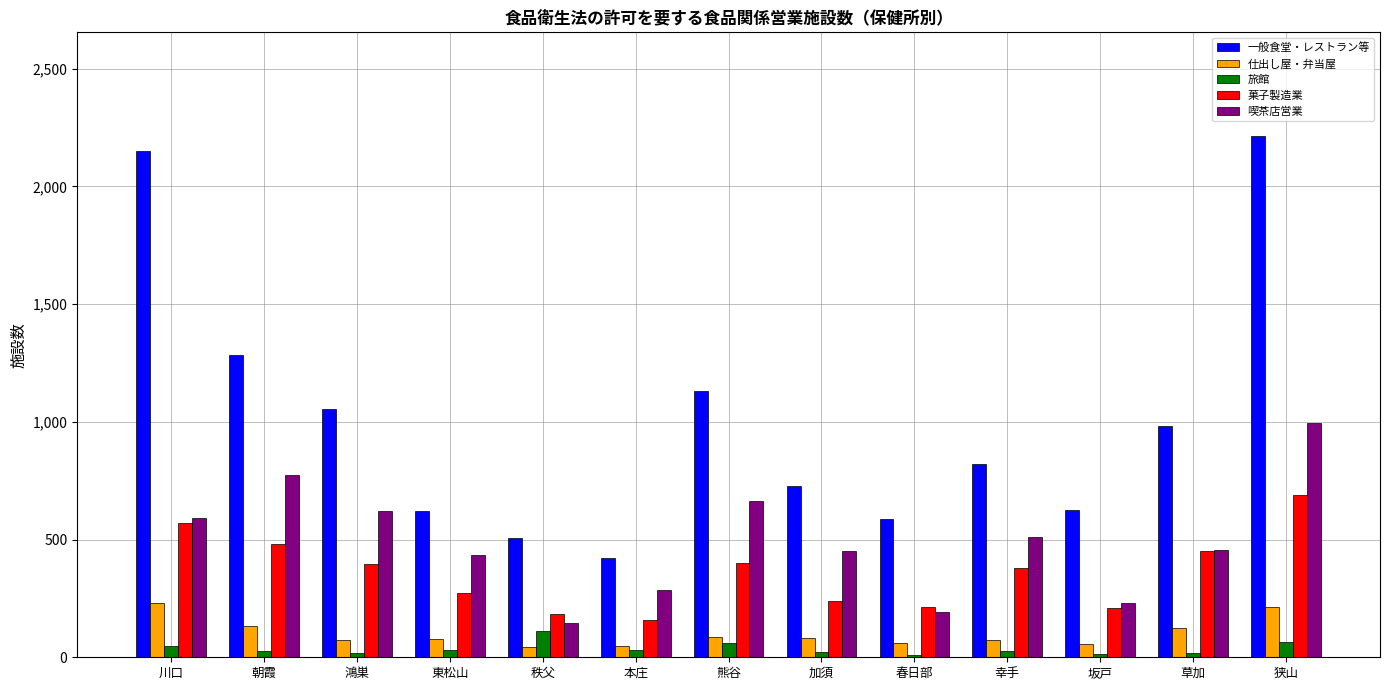

What is the difference between the highest and lowest values at 川口?

2101